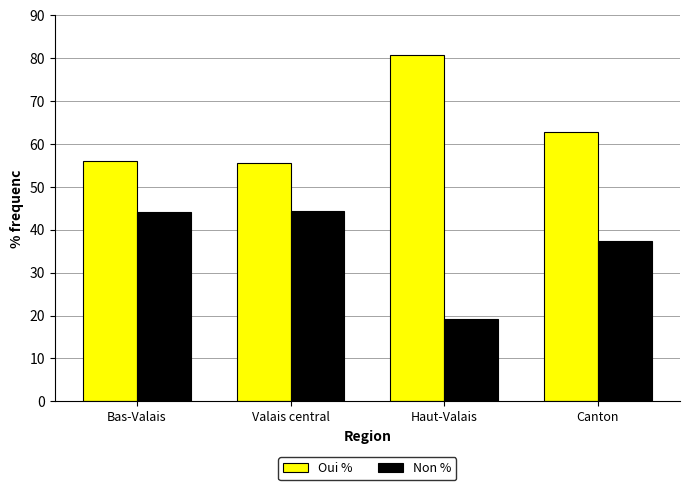

What is the greatest value displayed?

80.8